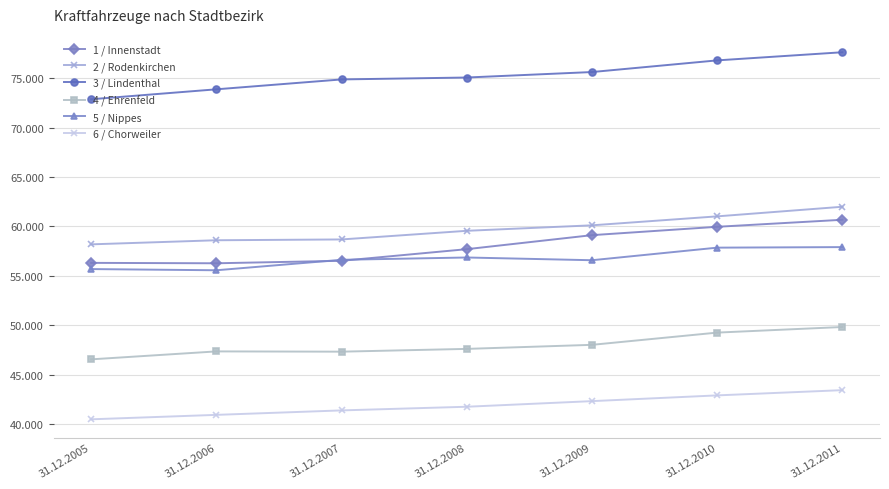

Where is the first local maximum for 5 / Nippes?

31.12.2008